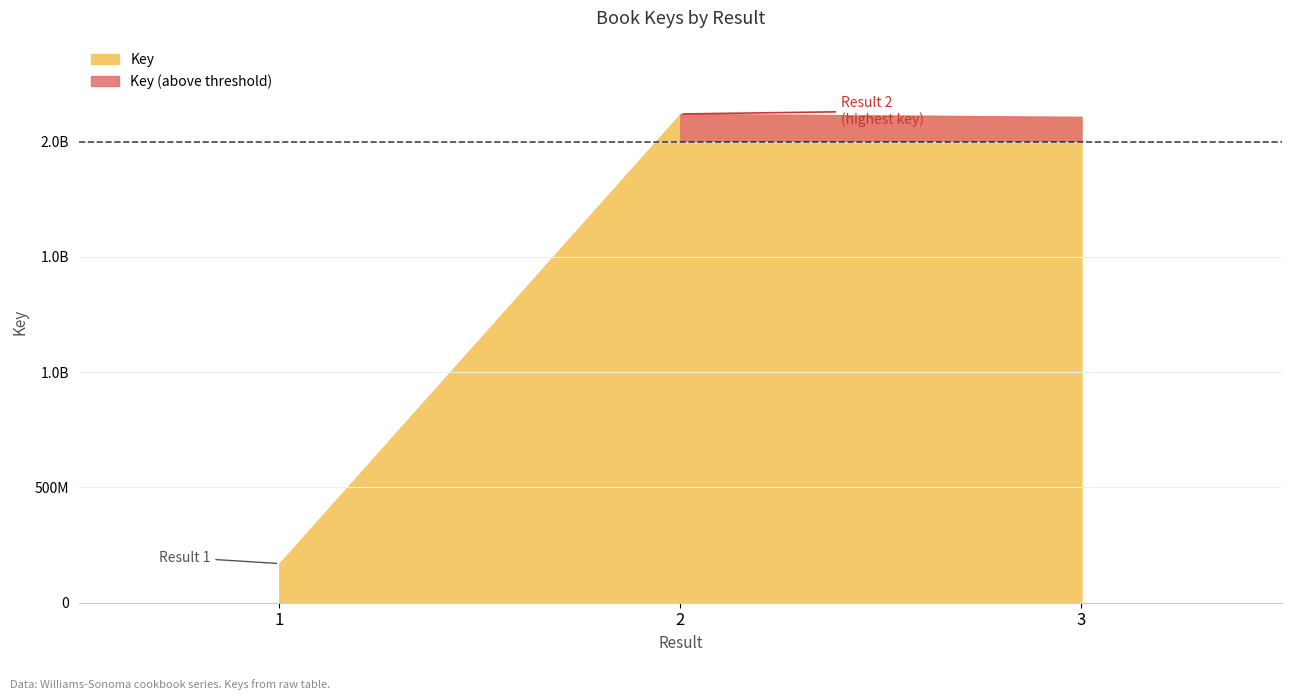

What is the difference between the values at 1 and 3?

1936971468